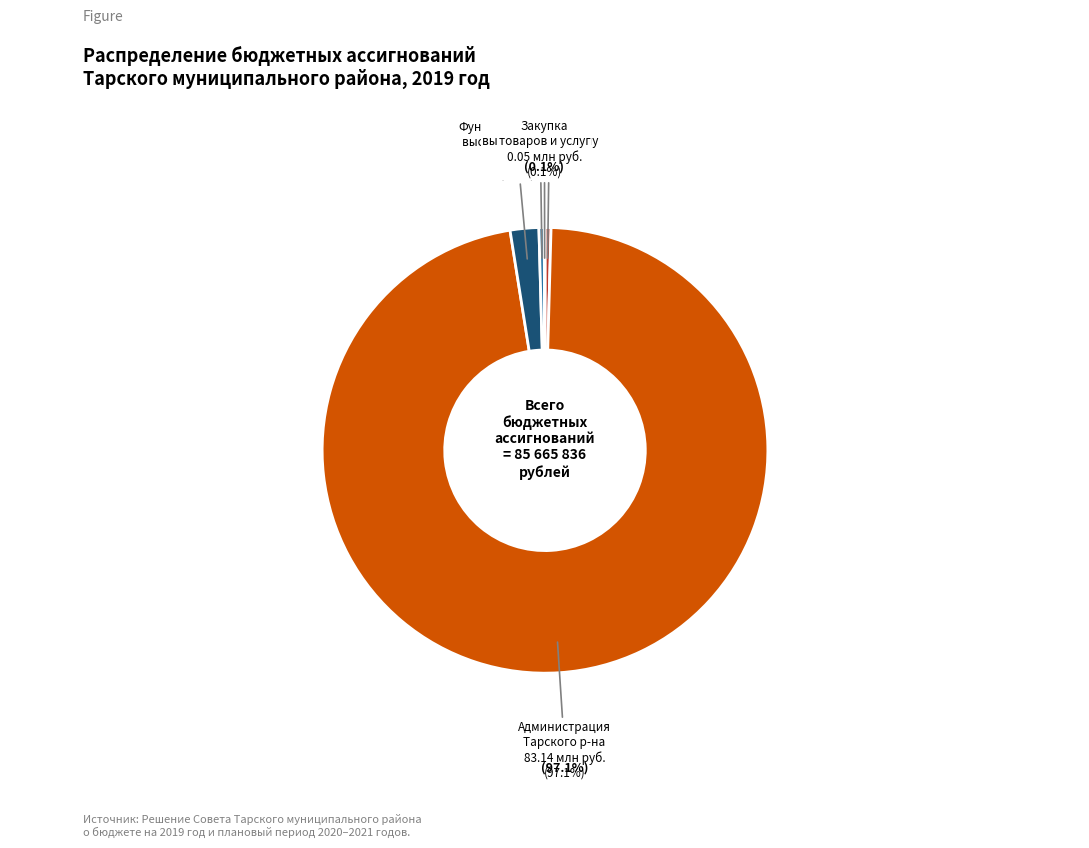

Is it true that Функционирование высшего должностного лица is 2% of the pie?

True